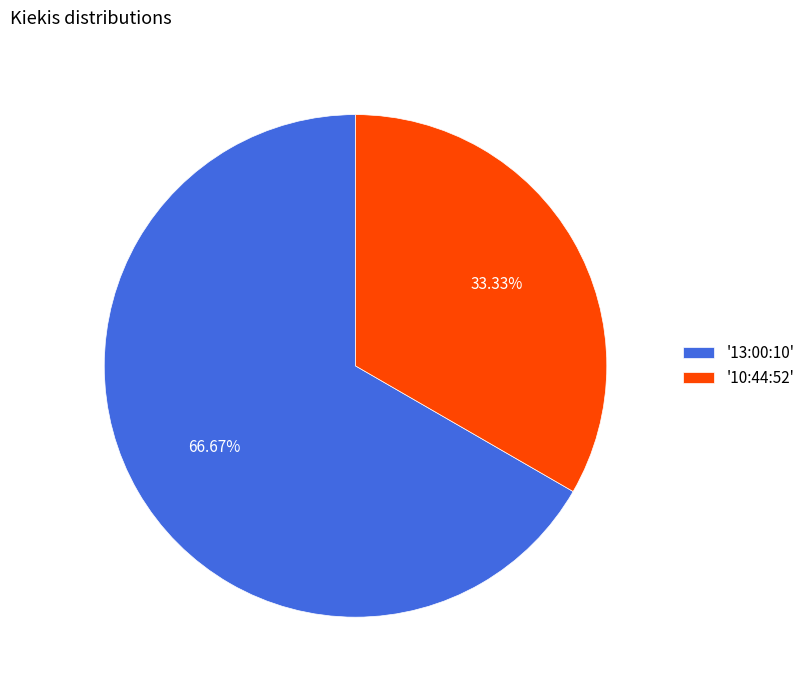

Is '10:44:52' the majority of the pie?

No